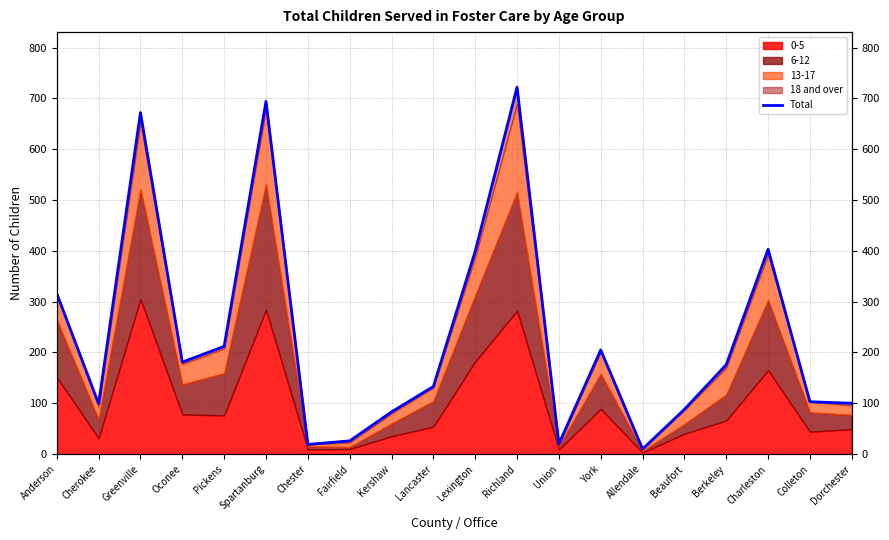

What is the minimum value shown in the chart?

10